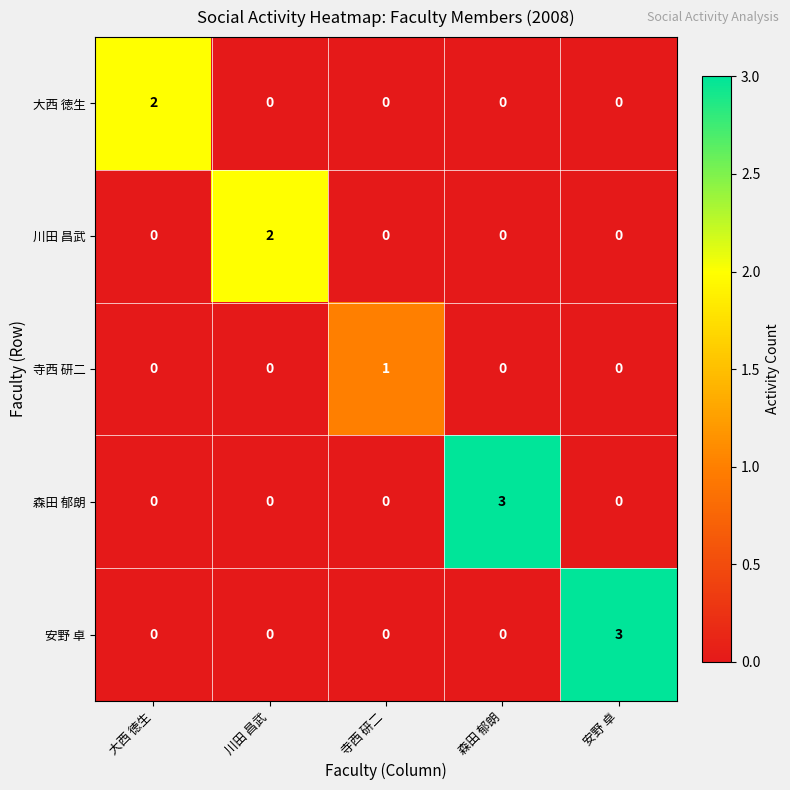

How many data points in 安野 卓 are above 0?

1